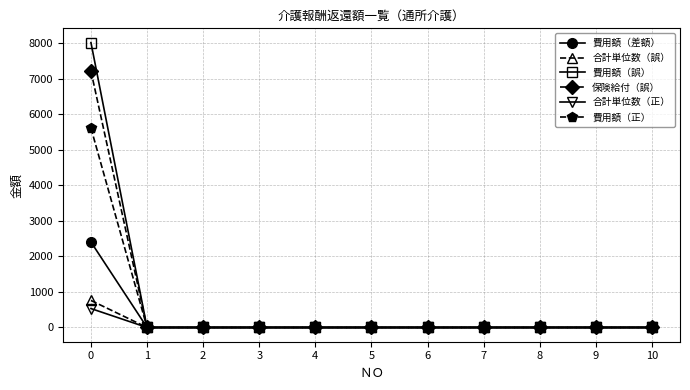

At how many categories does at least one series exceed 1306?

1